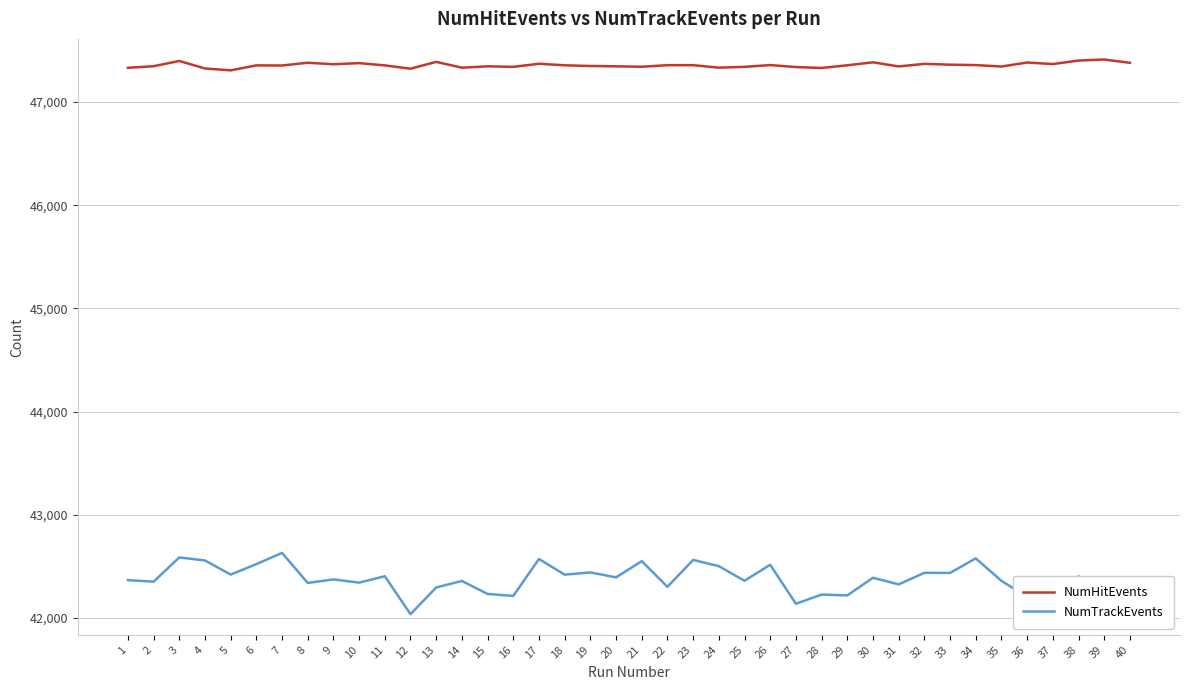

List the series in order of their overall mean, lowest first.

NumTrackEvents, NumHitEvents